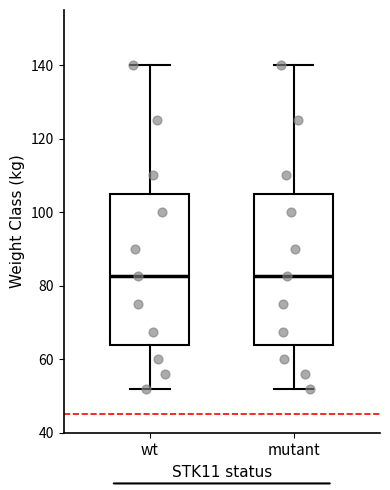

Reading left to right, read every box against the y-axis: the position of its median line, the range the box covers, and the ends of its whiskers. The values are not printed on the chart, so give them approximately, as read against the axis.

wt: median 82, box 64 to 106, whiskers 52 to 140
mutant: median 82, box 64 to 106, whiskers 52 to 140